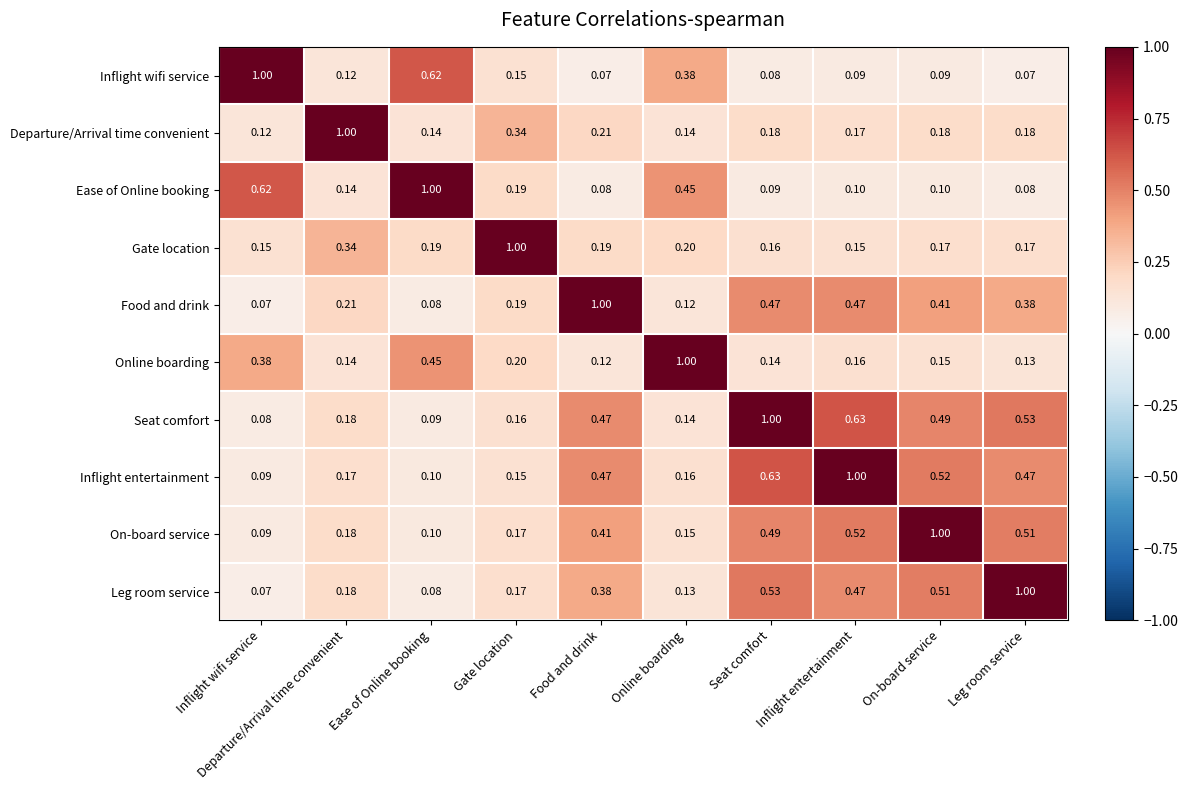

At which category is the sum across all series the highest?

Seat comfort